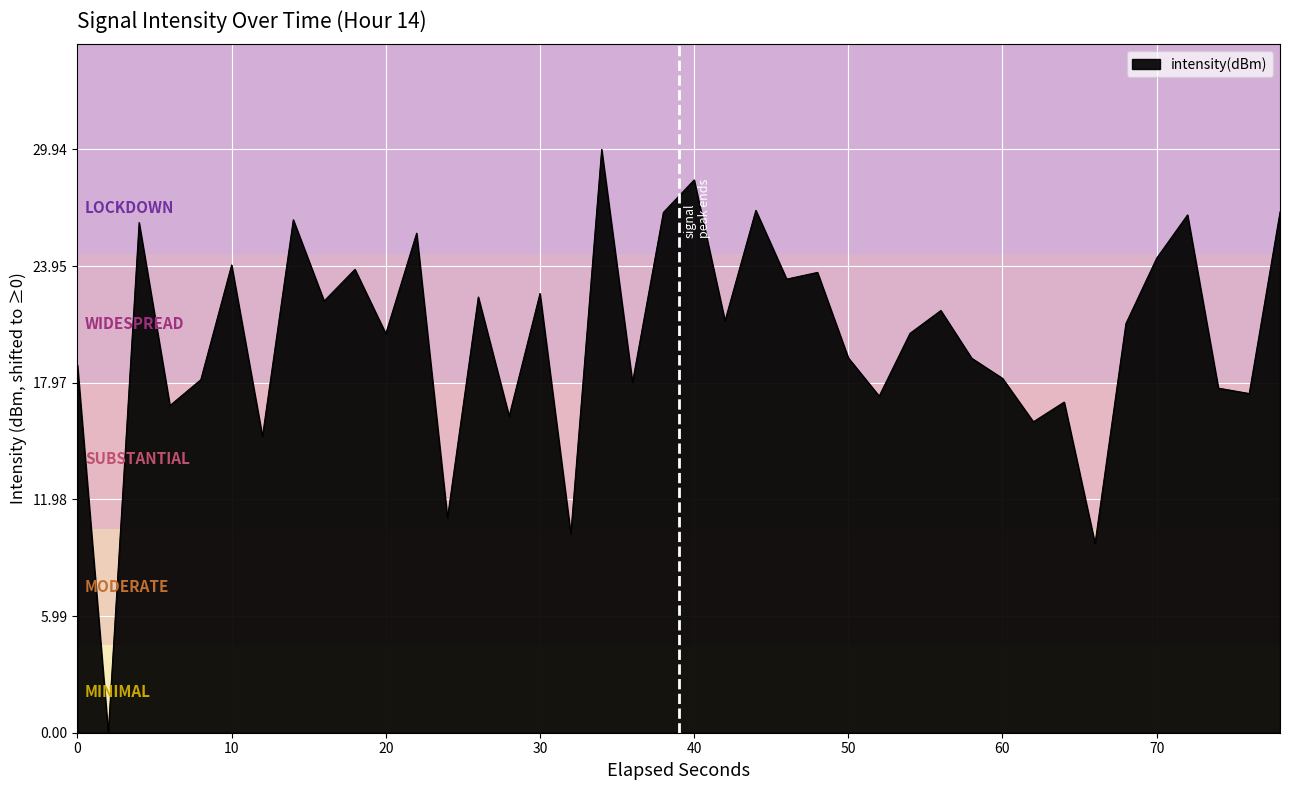

True or false: the data has more than 1 interior local peaks.

True